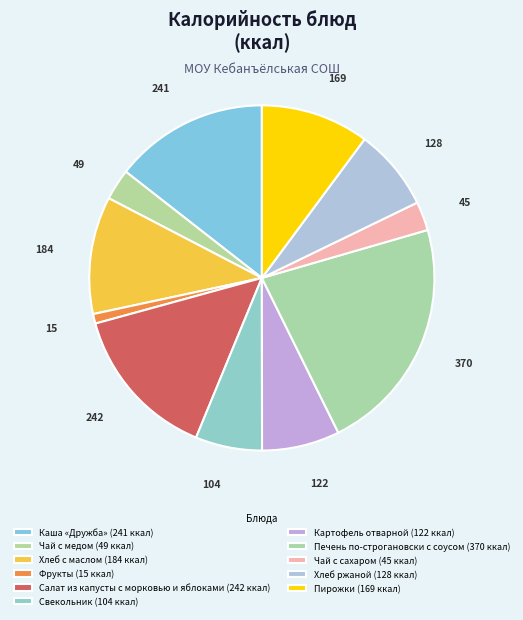

True or false: Хлеб с маслом accounts for 16% of the total.

False